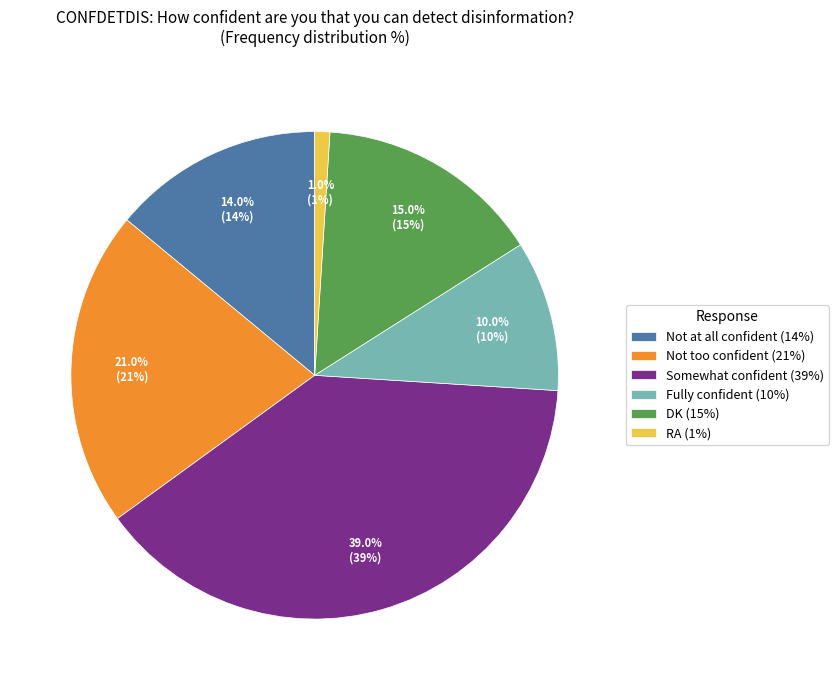

Count the number of slices in the pie.

6